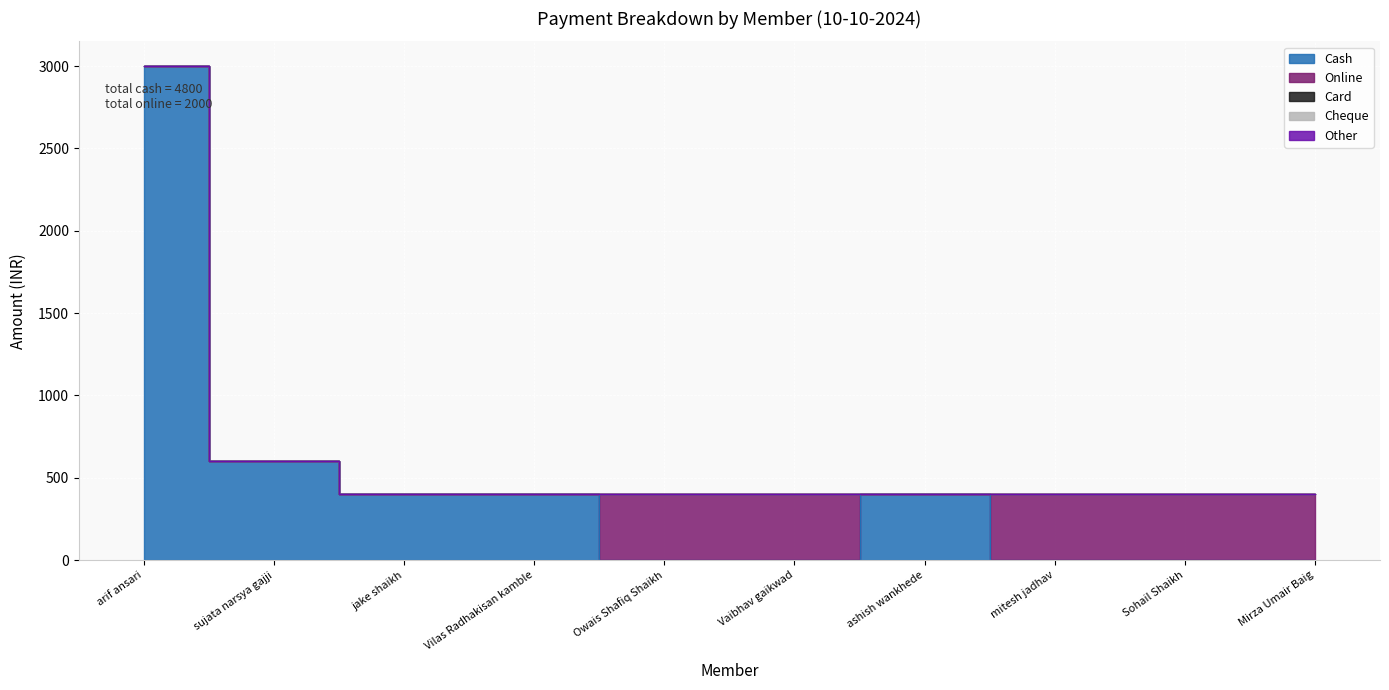

True or false: Card has more than 1 interior local peaks.

False